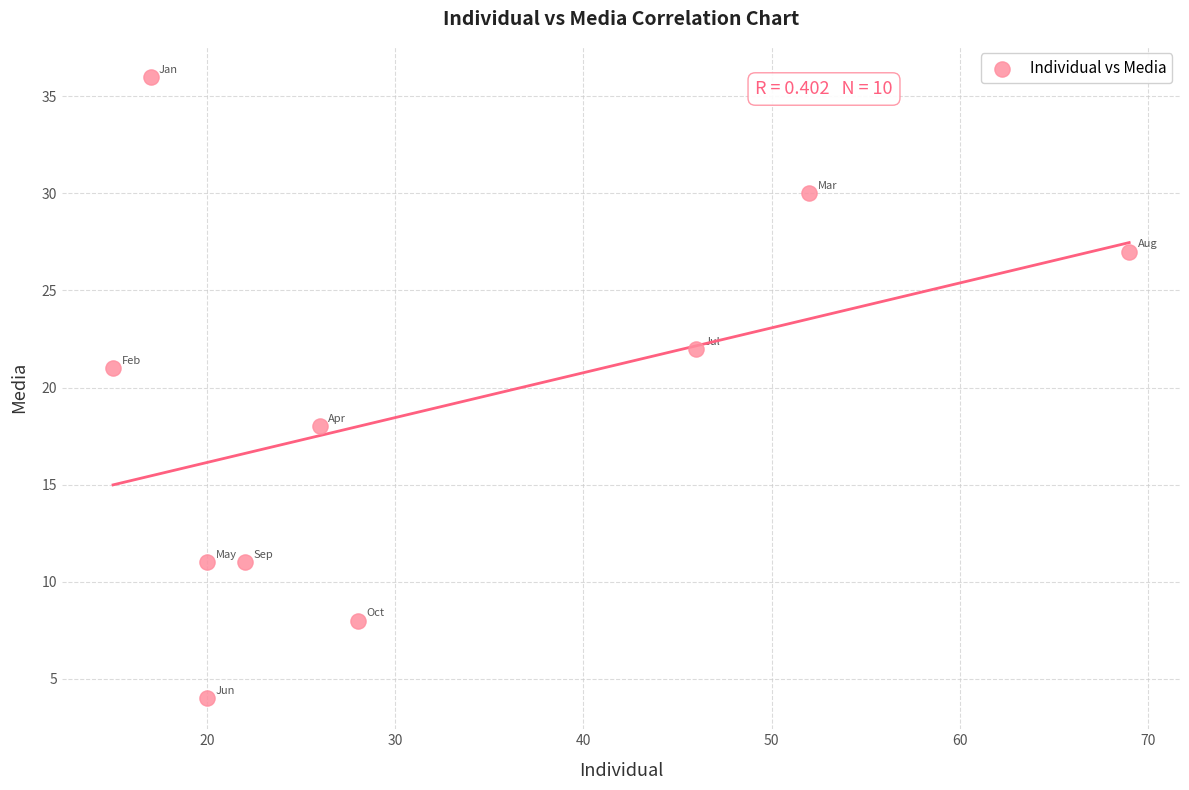

What Y value in the scatter plot is closest to 20?

21